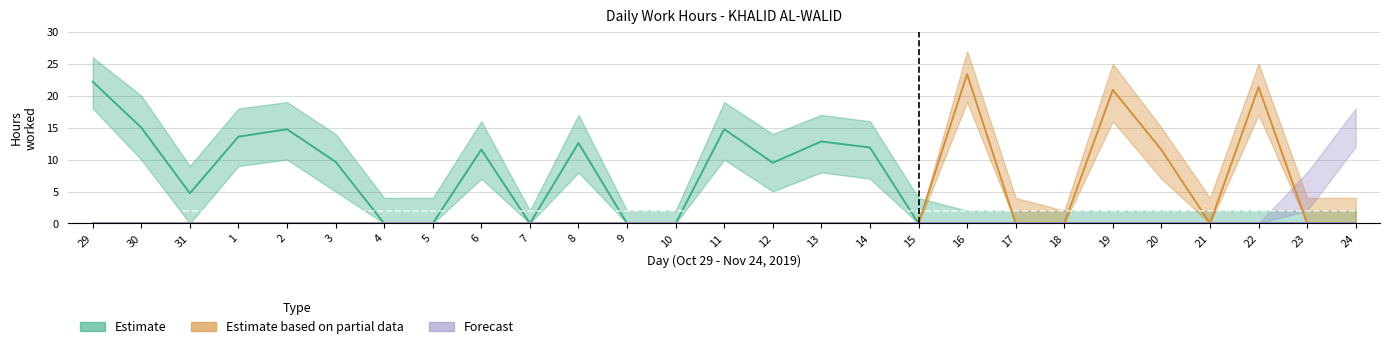

True or false: Estimate based on partial data and Estimate cross at least once.

False